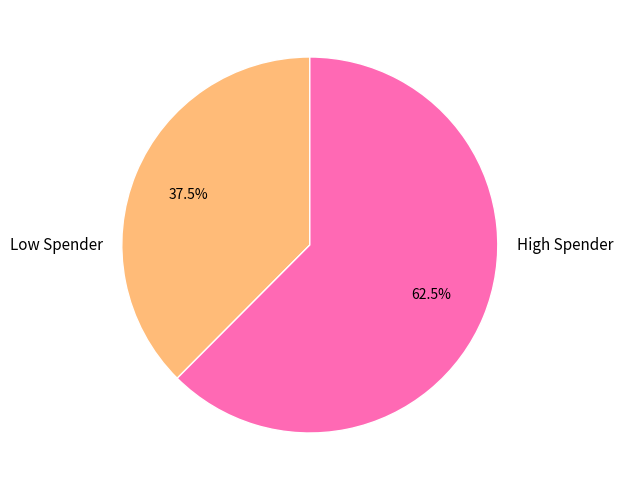

Count the number of slices in the pie.

2